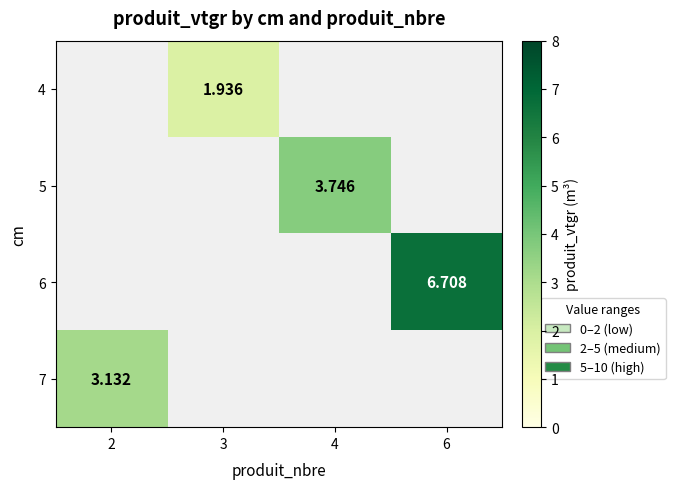

List the labels in order of 6 value, smallest first.

2, 3, 4, 6